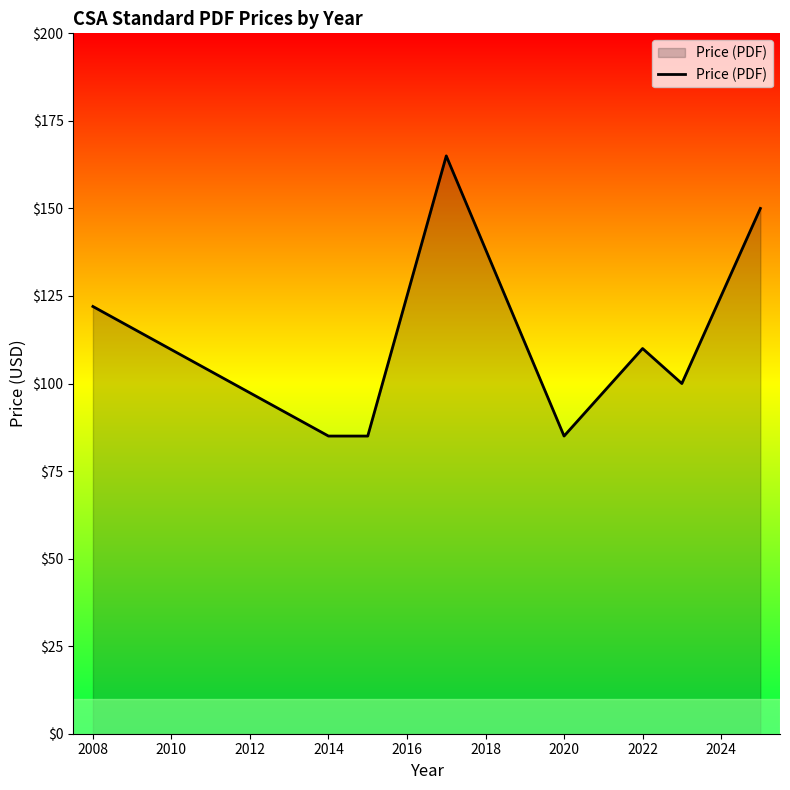

What is the difference between the maximum and minimum values?

80